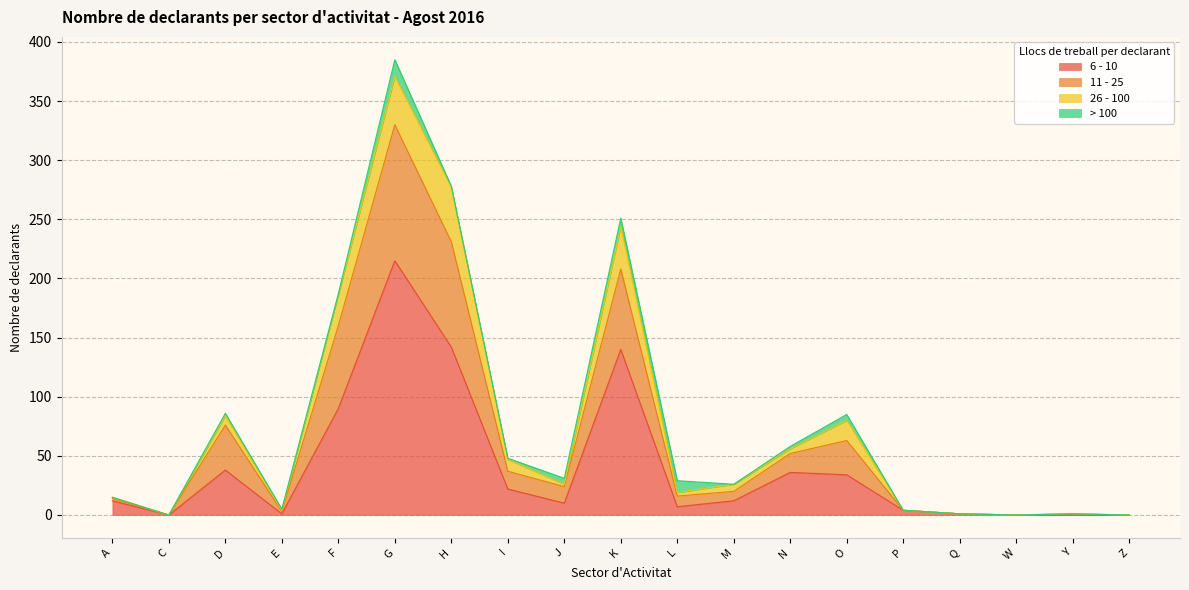

True or false: 11 - 25 and 6 - 10 intersect in this chart.

False